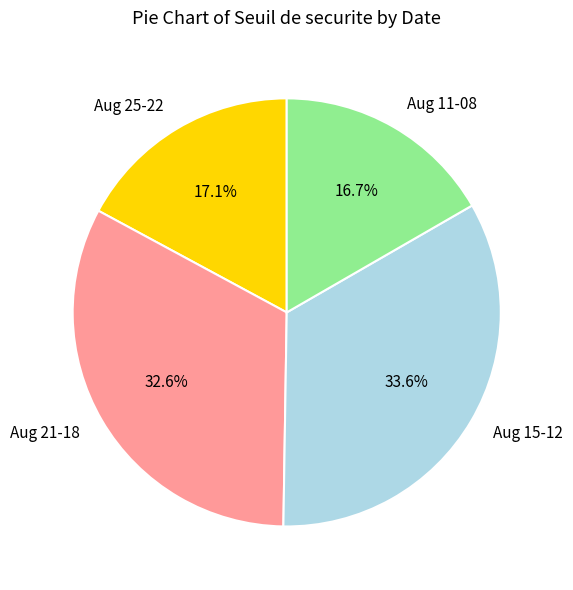

Is there any slice that represents more than half of the pie?

No